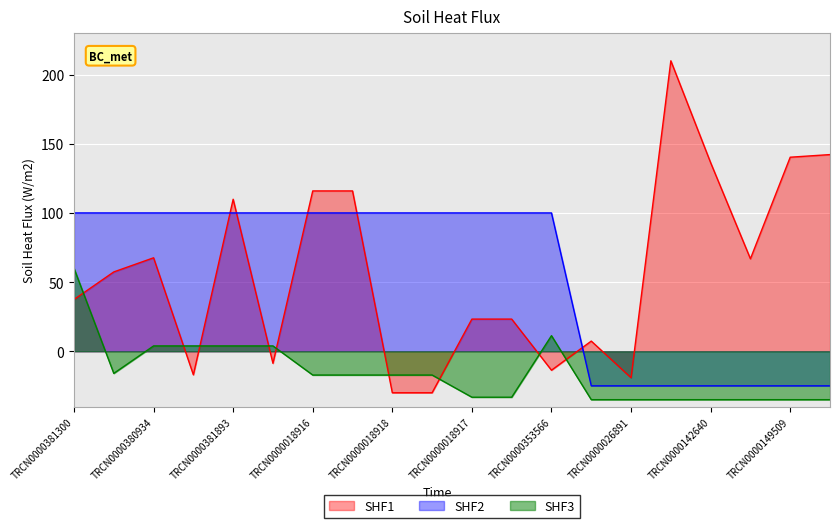

At which label does SHF3 first exceed -17?

TRCN0000381300